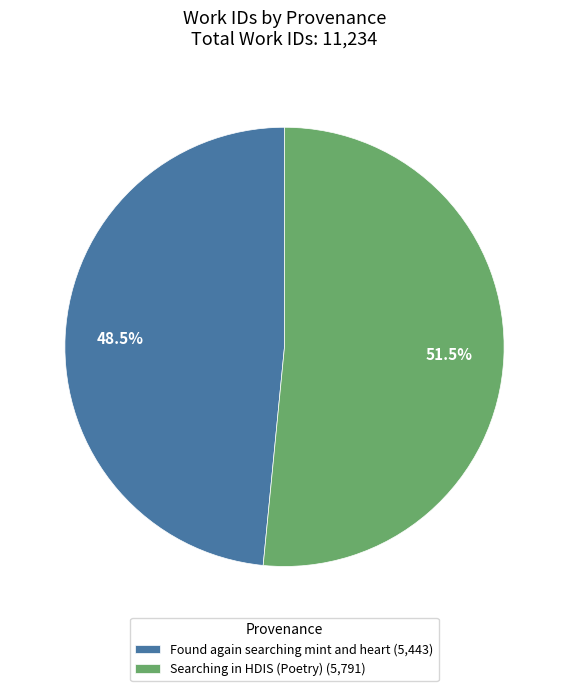

What is the ratio of the value at Searching in HDIS (Poetry) to the value at Found again searching mint and heart?

1.1